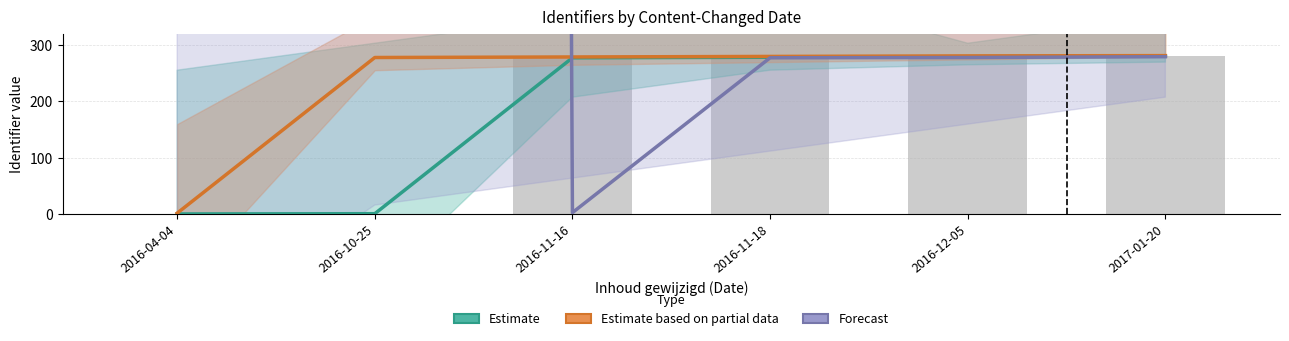

Reading right to left, list all the values displayed in this chart.

Estimate: 2017-01-20=280.0	2016-12-05=279.0	2016-11-18=278.1	2016-11-16=277.1	2016-10-25=0.5	2016-04-04=0.0
Estimate based on partial data: 2017-01-20=281.0	2016-12-05=280.5	2016-11-18=279.5	2016-11-16=278.6	2016-10-25=277.6	2016-04-04=1.4
Forecast: 2017-01-20=279.0	2016-12-05=277.6	2016-11-18=277.1	2016-11-16=2.4	2016-10-25=64793.0	2016-04-04=64792.5